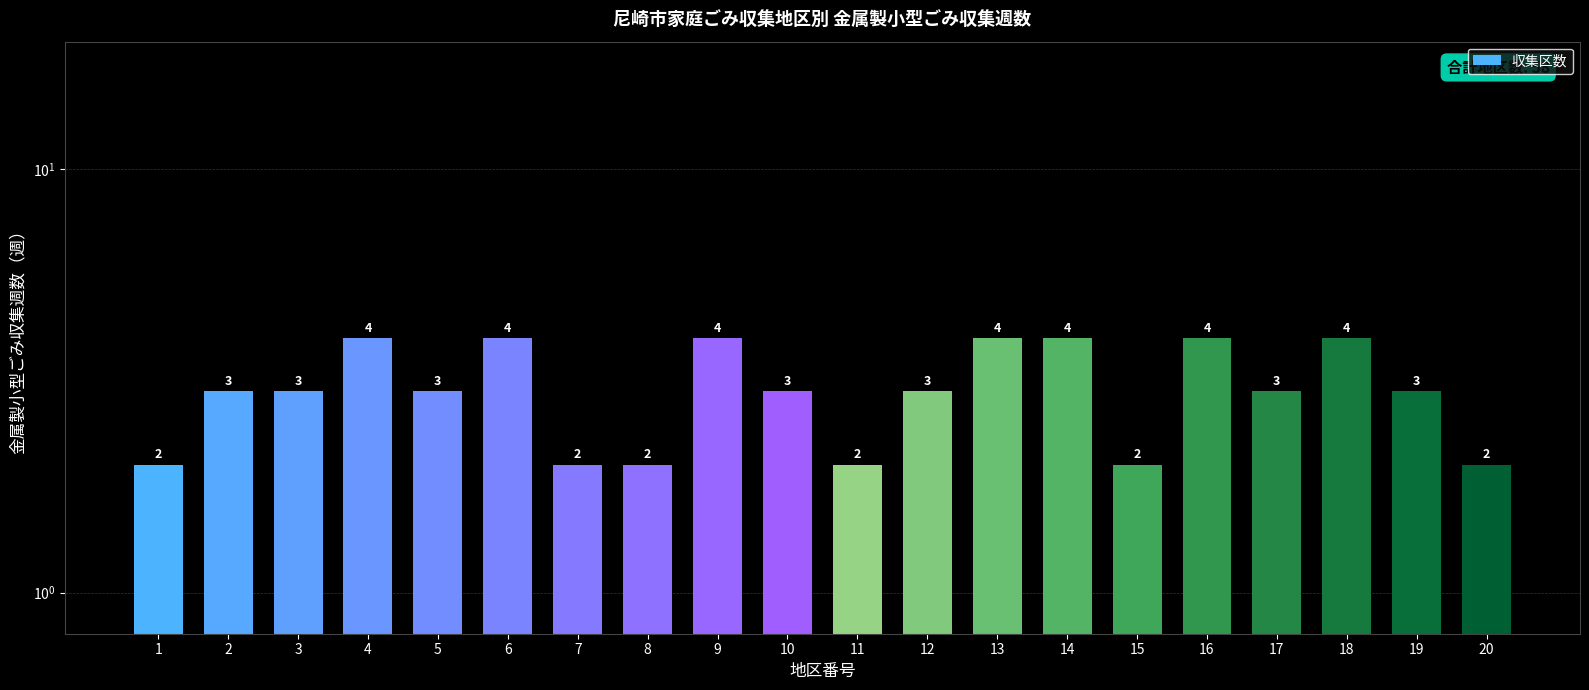

What is the difference between the maximum and minimum values?

2